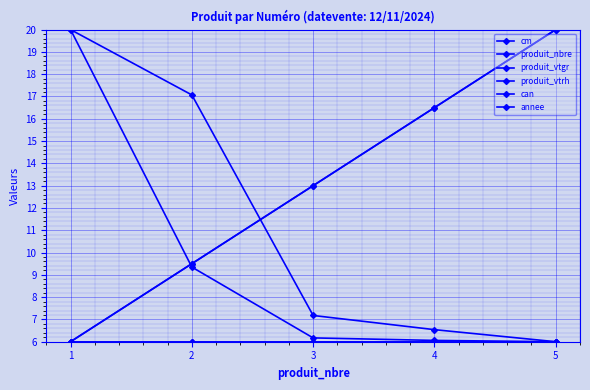

Is this an area chart (filled region under the line)?

No